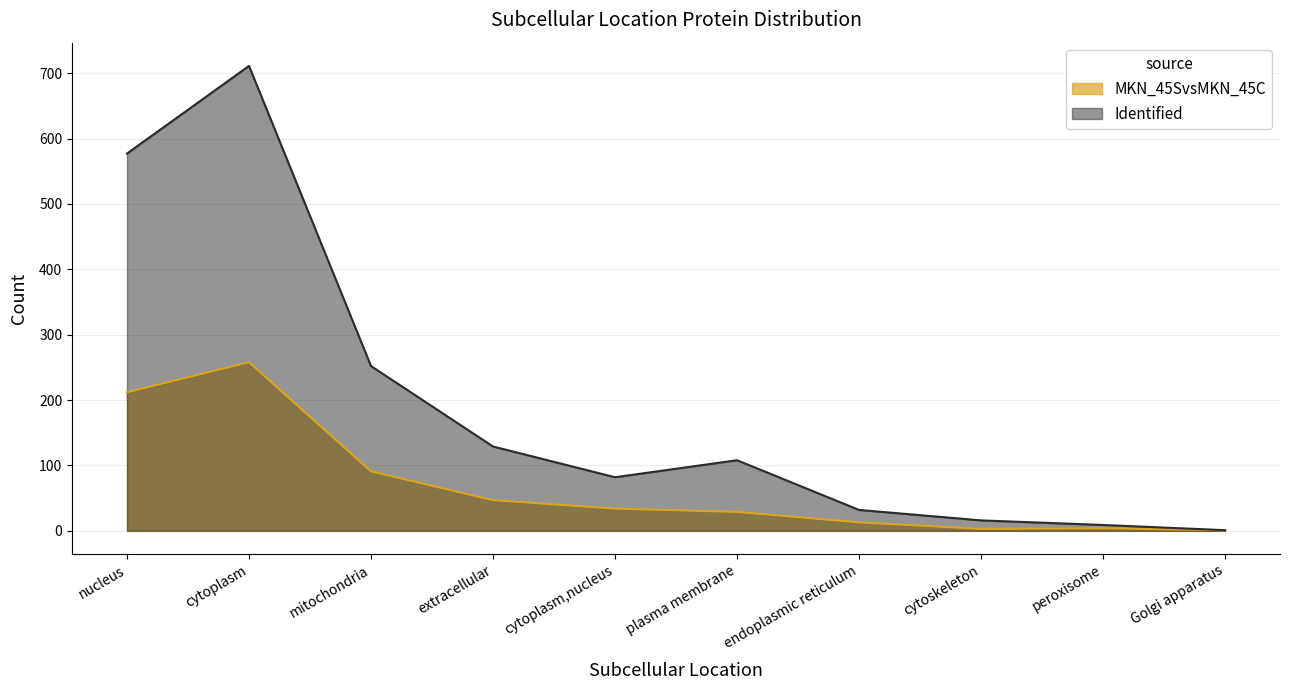

Which series has the largest range (max minus min)?

Identified